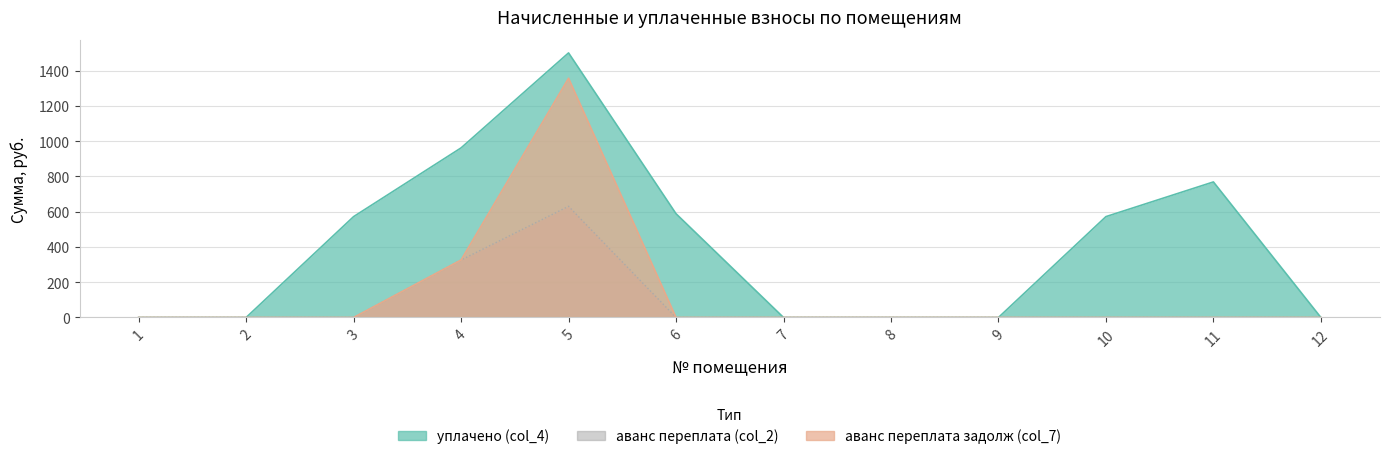

Rank the series by their average value, from highest to lowest.

уплачено (col_4), аванс переплата задолж (col_7), аванс переплата (col_2)